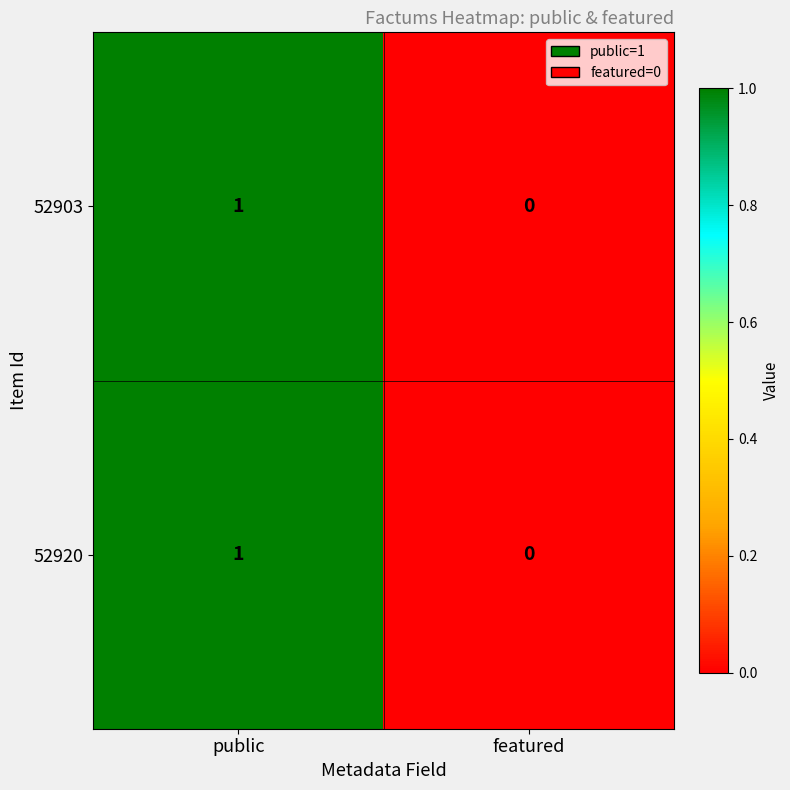

At which category is the sum across all series the highest?

public